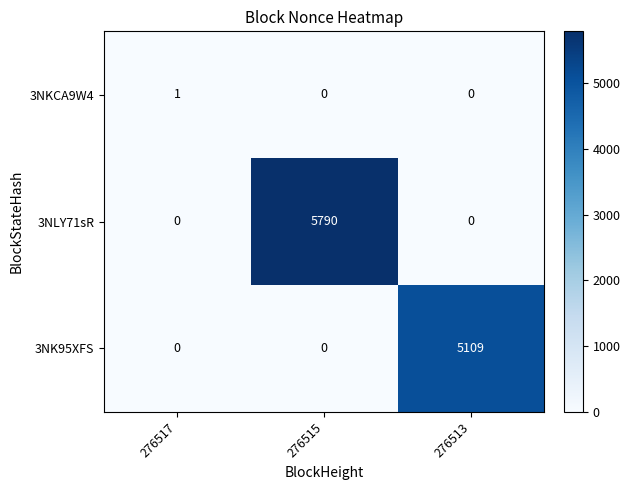

How many 3NLY71sR values are between 0 and 5790?

3